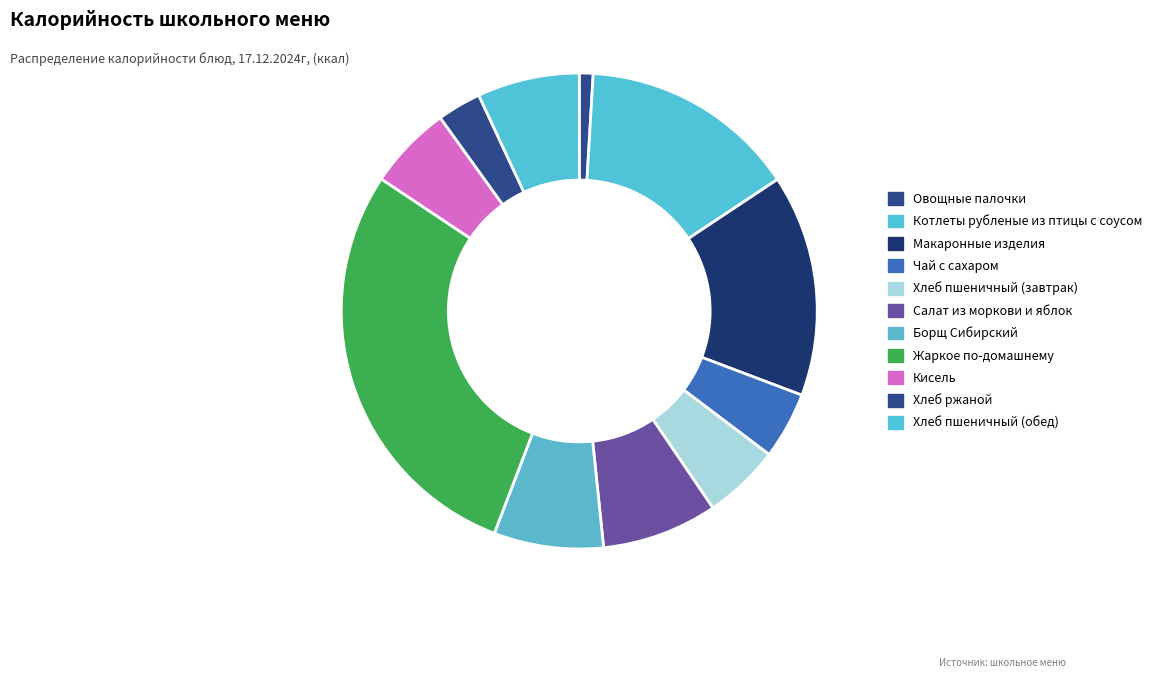

Is it true that Хлеб пшеничный (завтрак) is 5% of the pie?

True